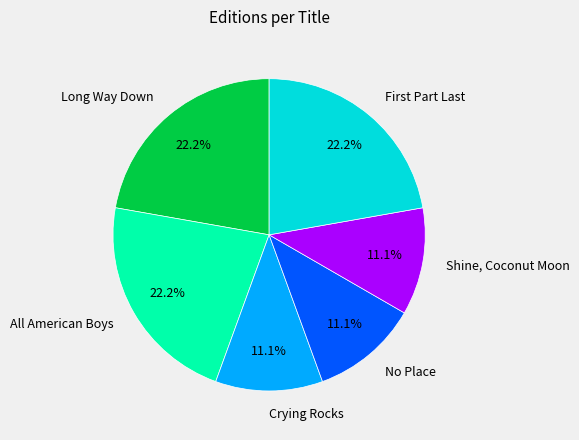

What is the ratio of the value at Long Way Down to the value at Shine, Coconut Moon?

2.0